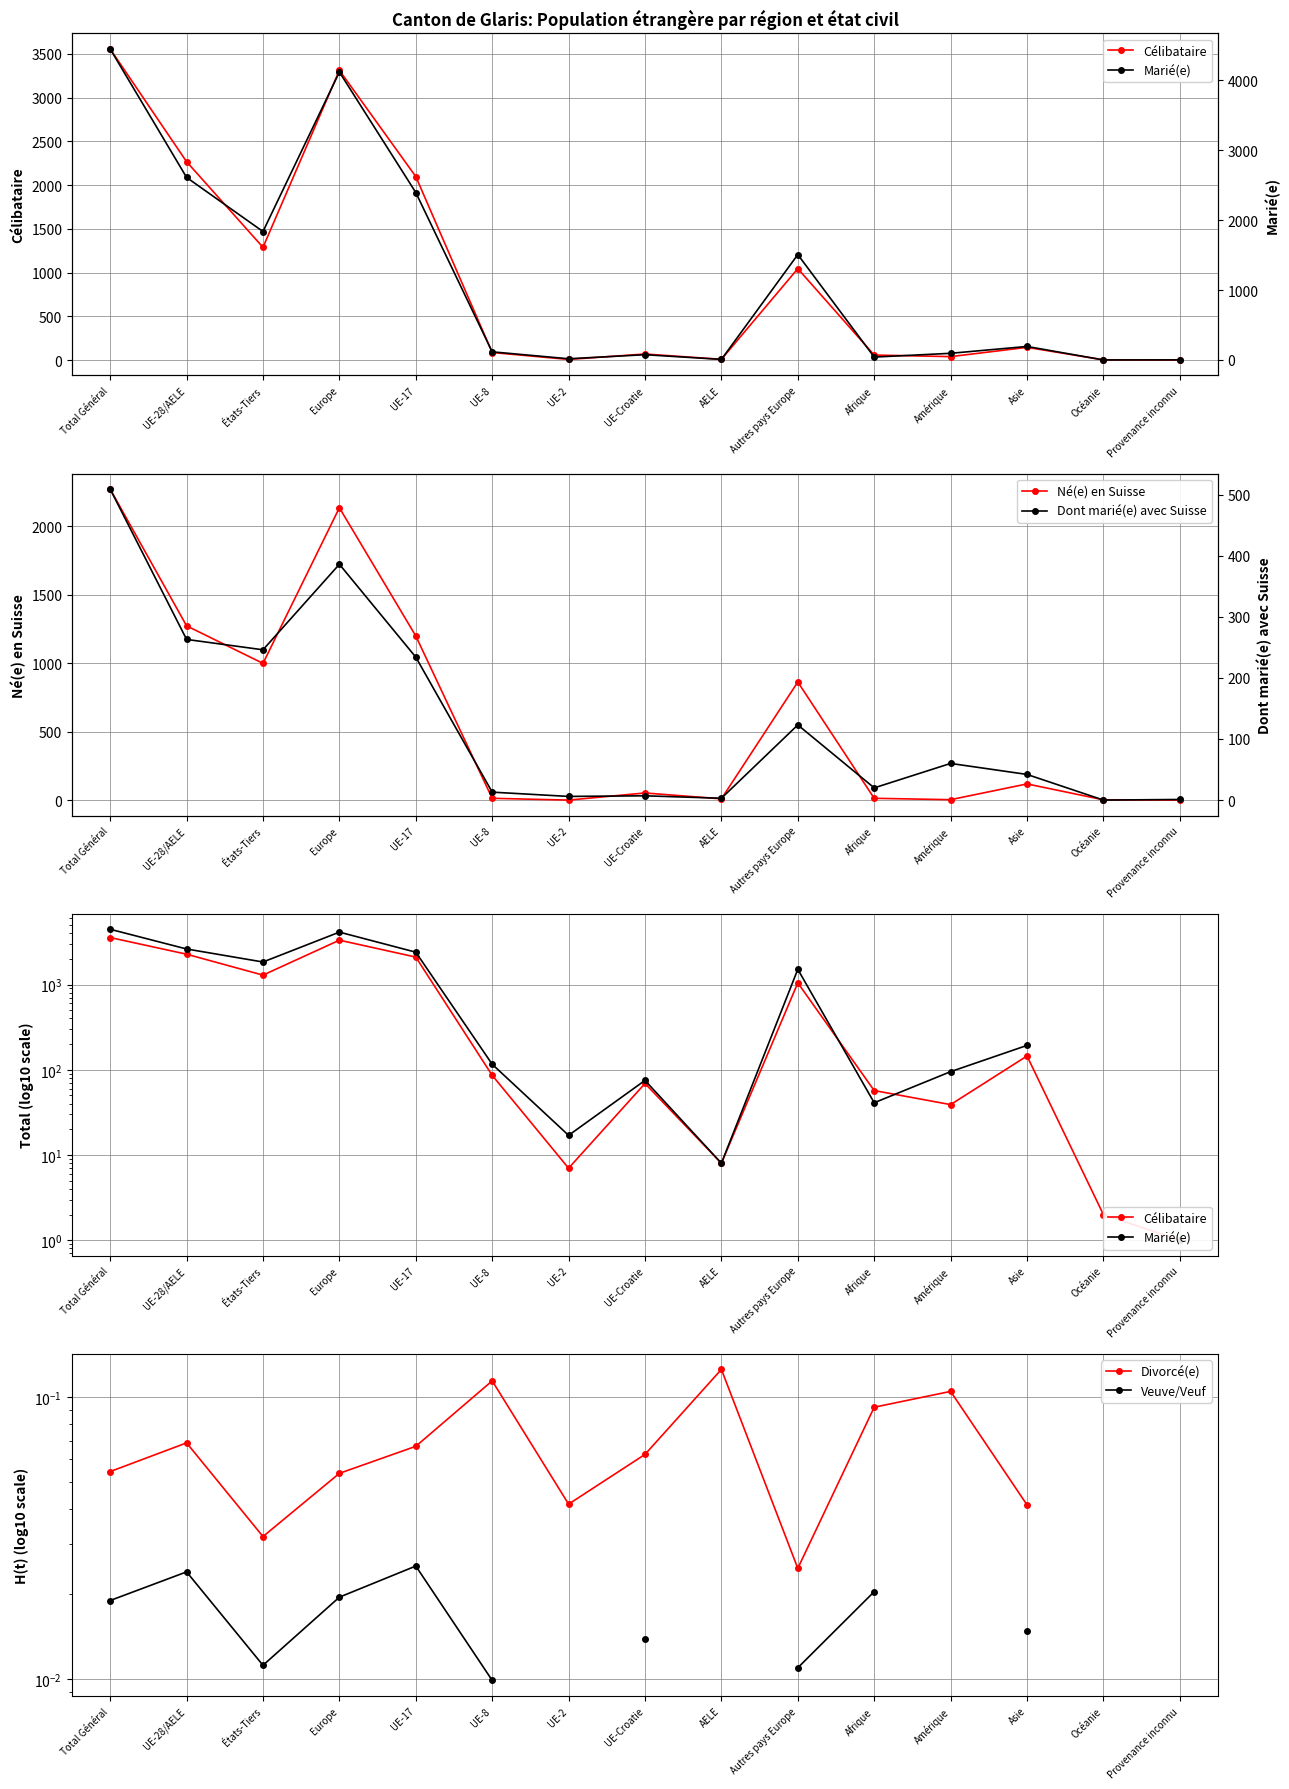

At how many categories does at least one series exceed 888?

6